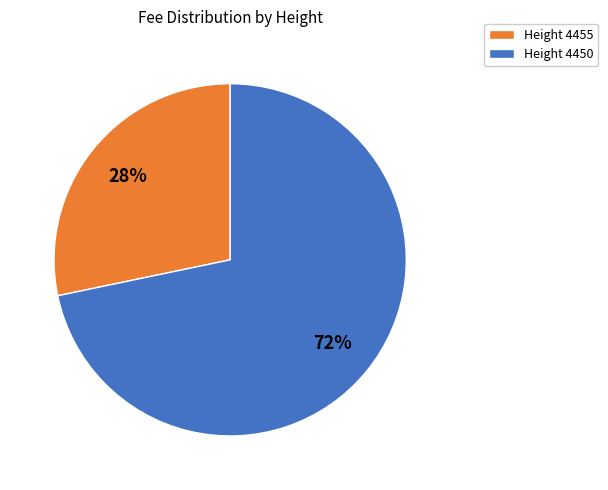

Which slice represents more than half of the pie?

Height 4450